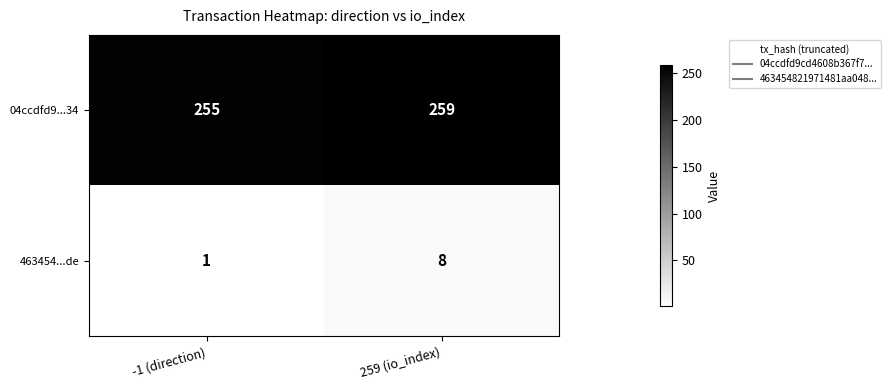

What is the difference between the 463454...de values at 259 (io_index) and -1 (direction)?

7